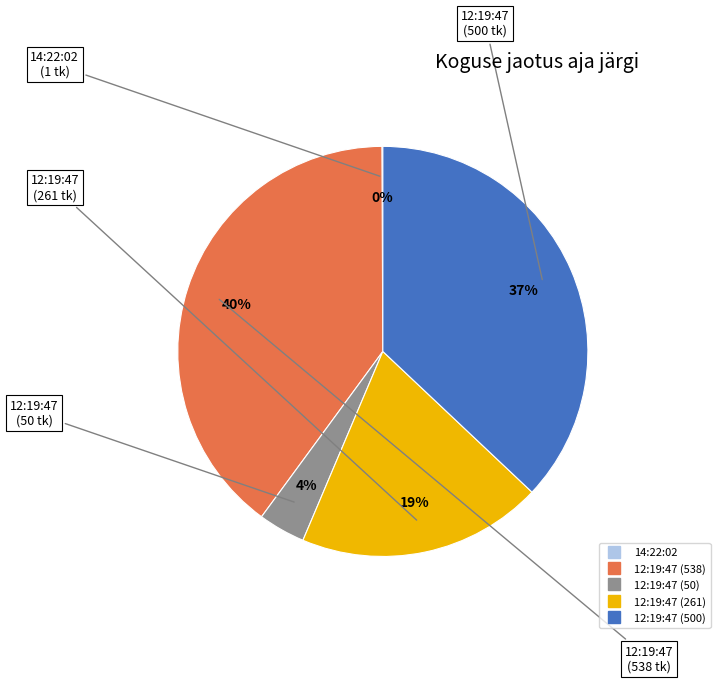

Which category has the biggest portion of the pie?

12:19:47 (538)